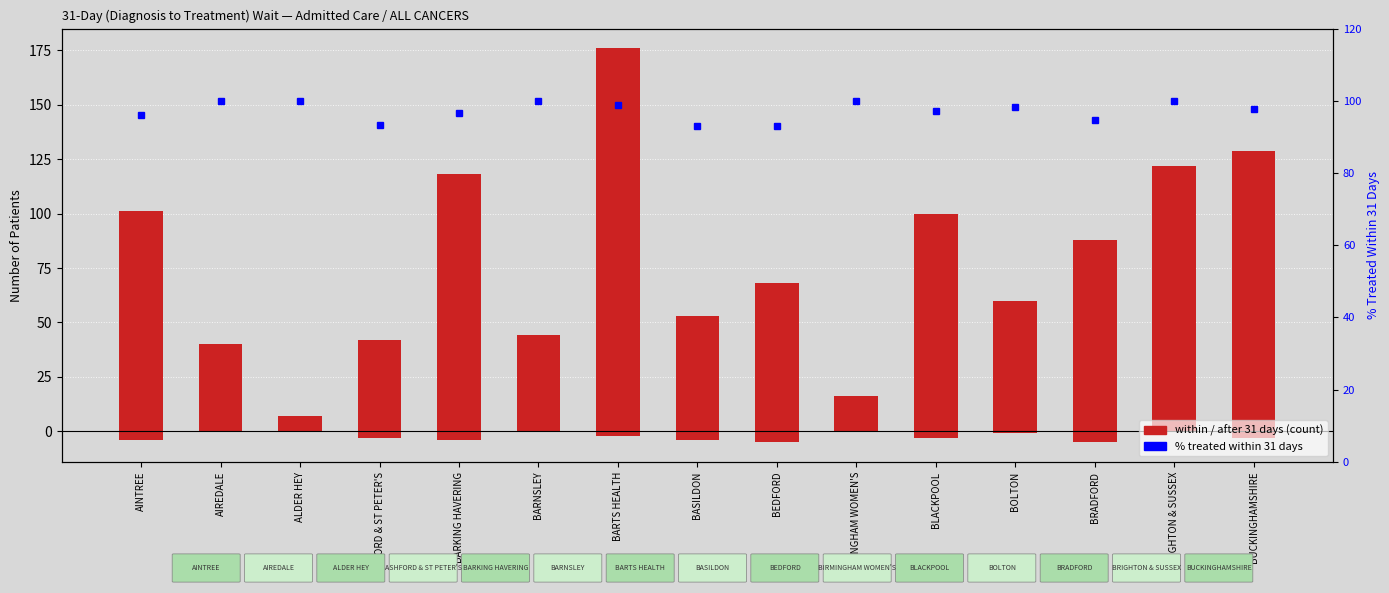

At which label does % treated within 31 days reach its peak?

AIREDALE